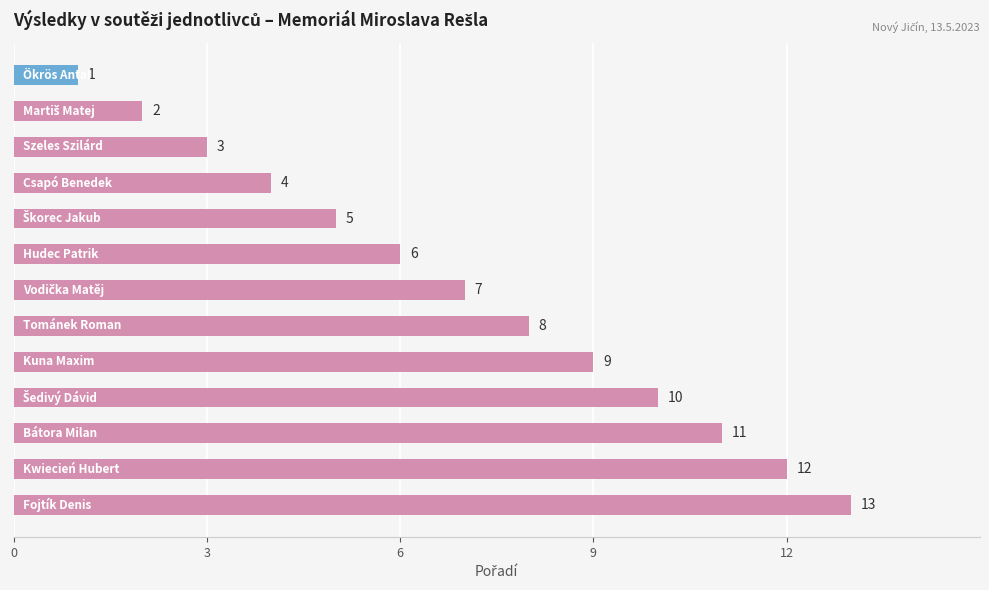

What is the value of the 6th bar from the top?

6